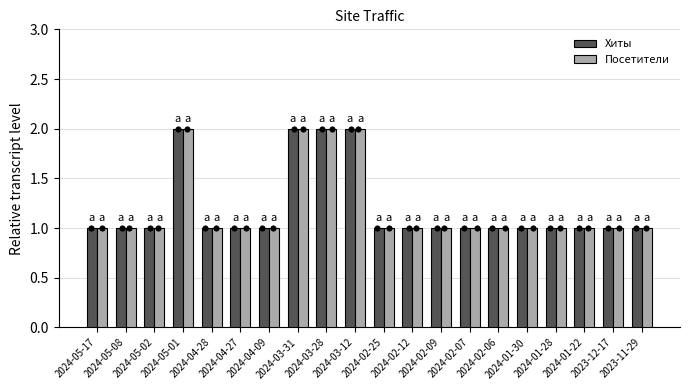

What are all the series names shown in the legend?

Хиты, Посетители